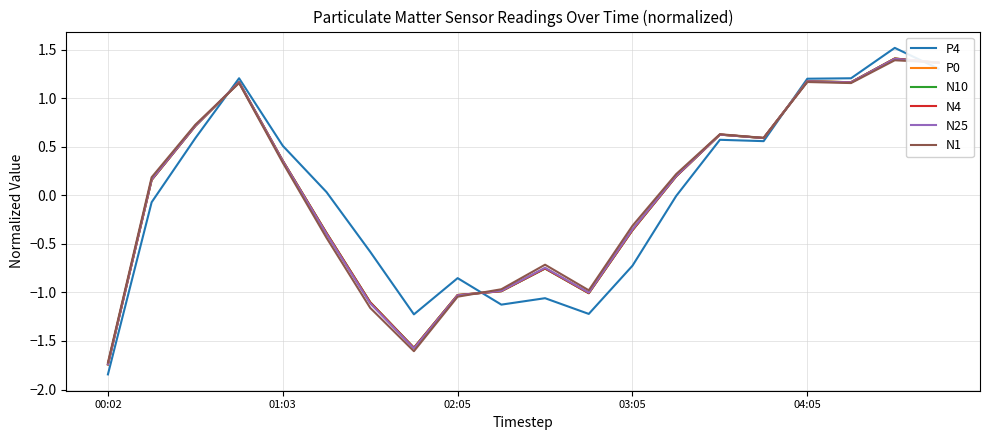

What is the highest value of the N1 series?

1.4